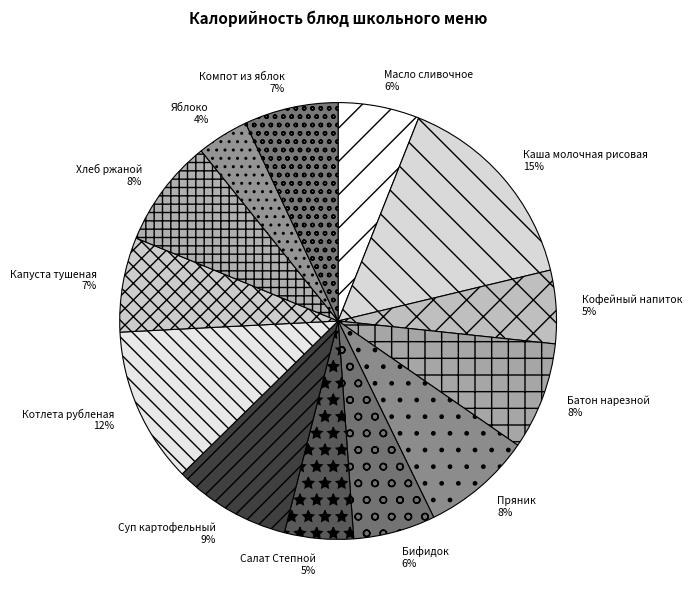

What is the largest slice in the pie chart?

Каша молочная рисовая